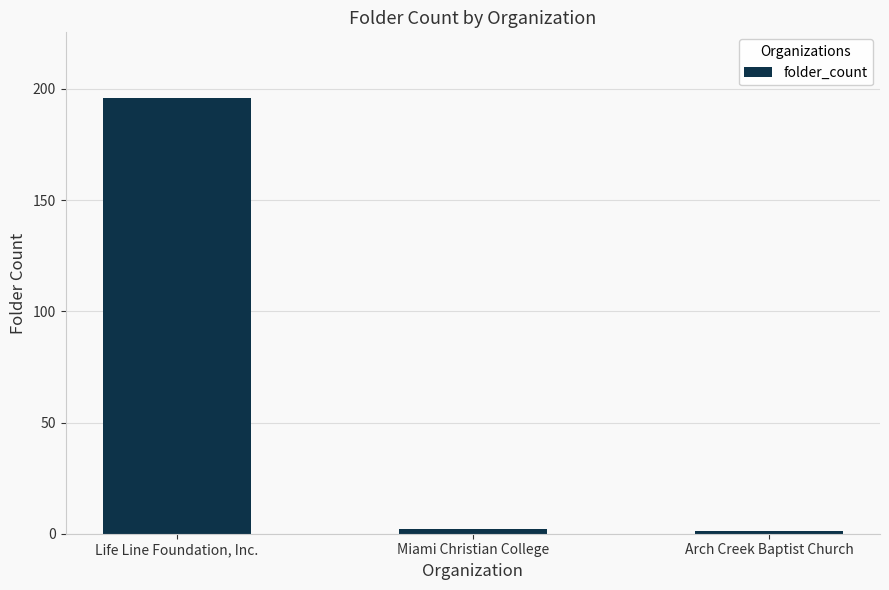

Reading left to right, list all the values displayed in this chart.

Life Line Foundation, Inc.=196	Miami Christian College=2	Arch Creek Baptist Church=1